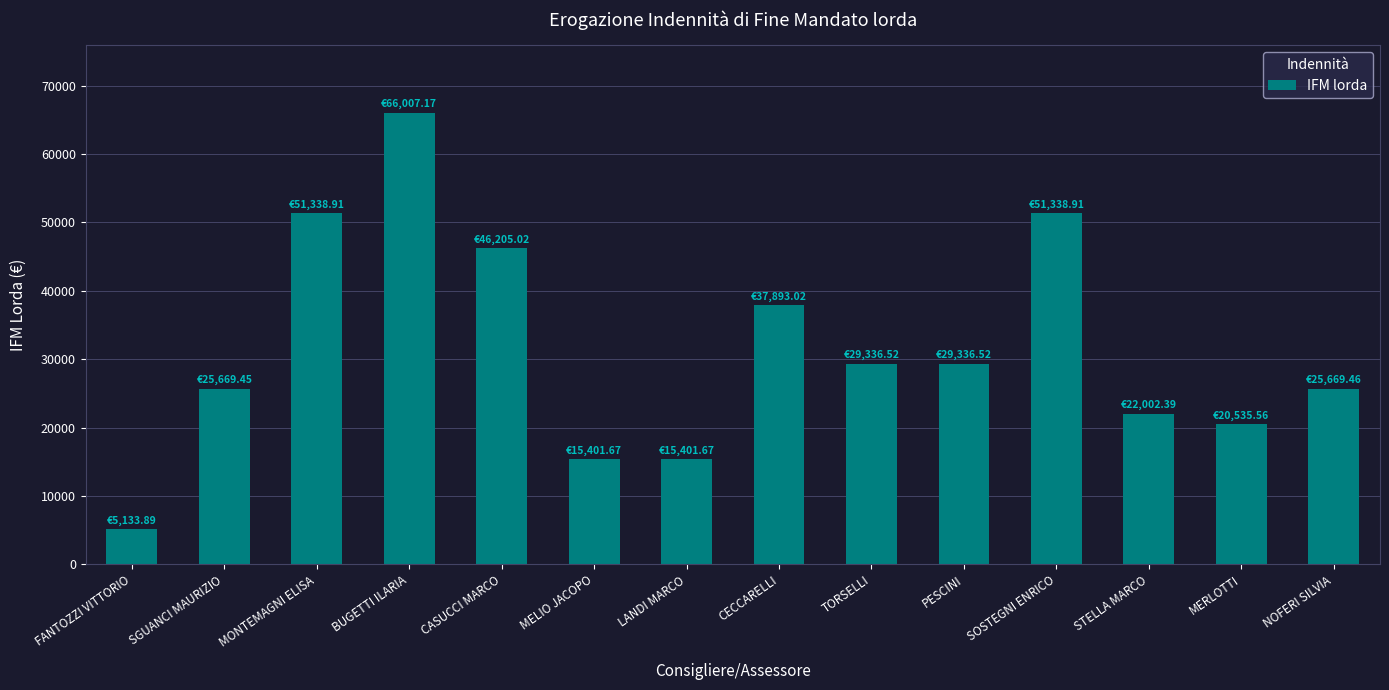

What is the average value?

31519.3